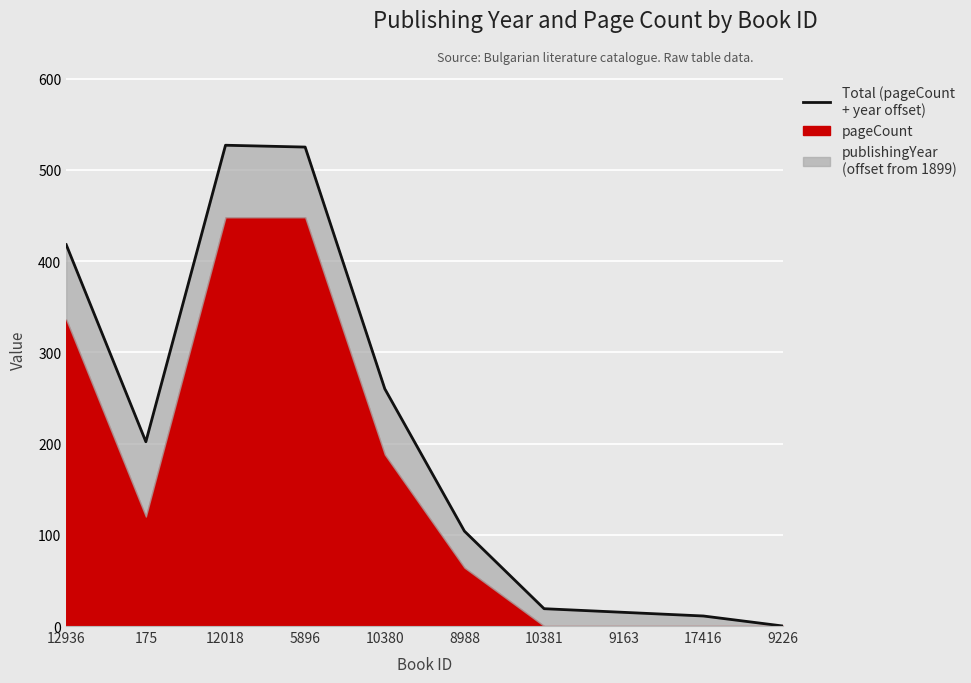

What is the difference between the maximum and minimum values?

527